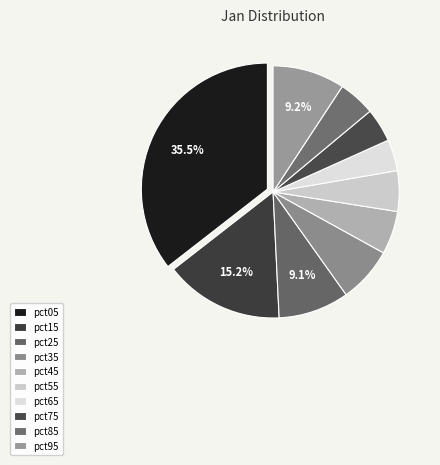

To the nearest percent, what is the difference between the pct45 and pct85 slice percentages?

1%